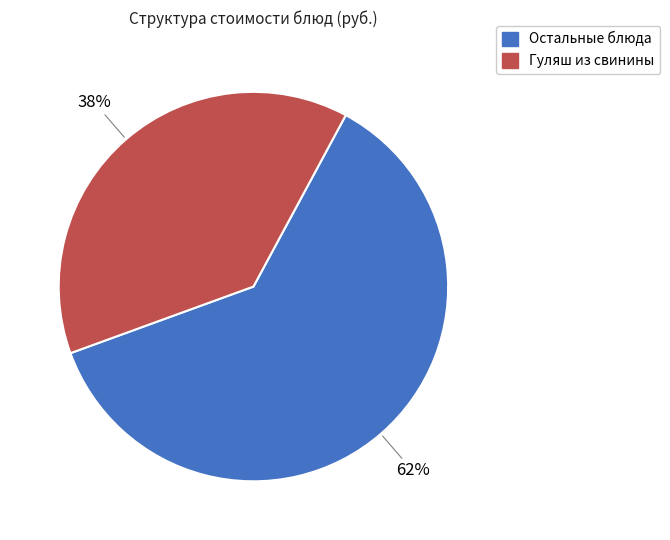

Does any single category account for the majority?

Yes